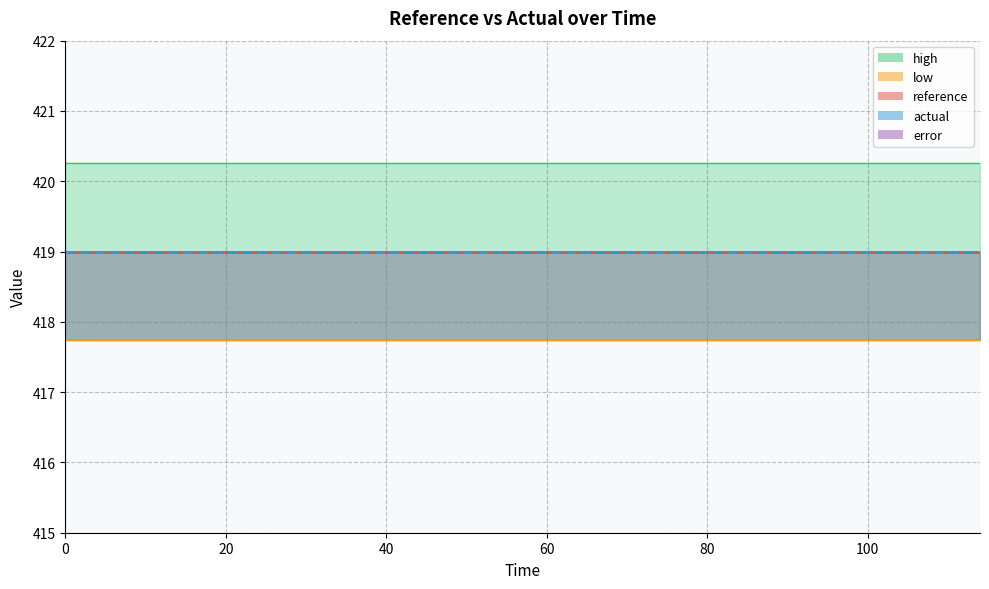

Which series has the largest total across all categories?

high